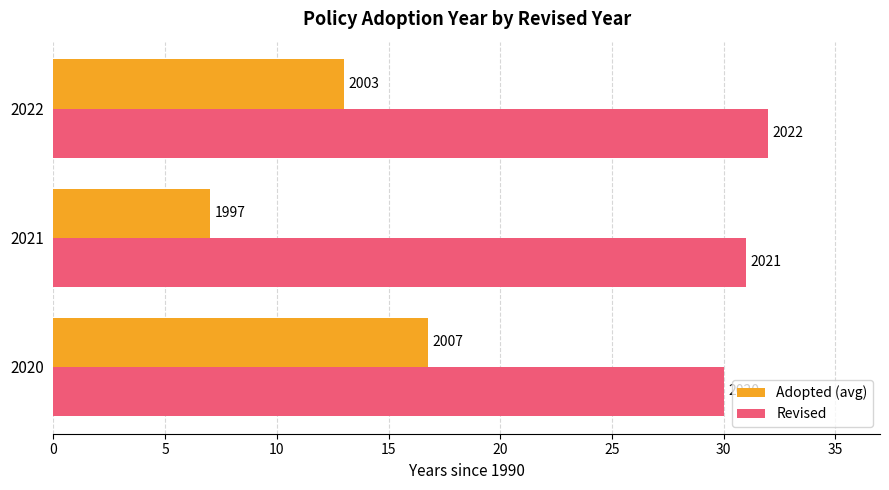

What are all the series names shown in the legend?

Adopted (avg), Revised